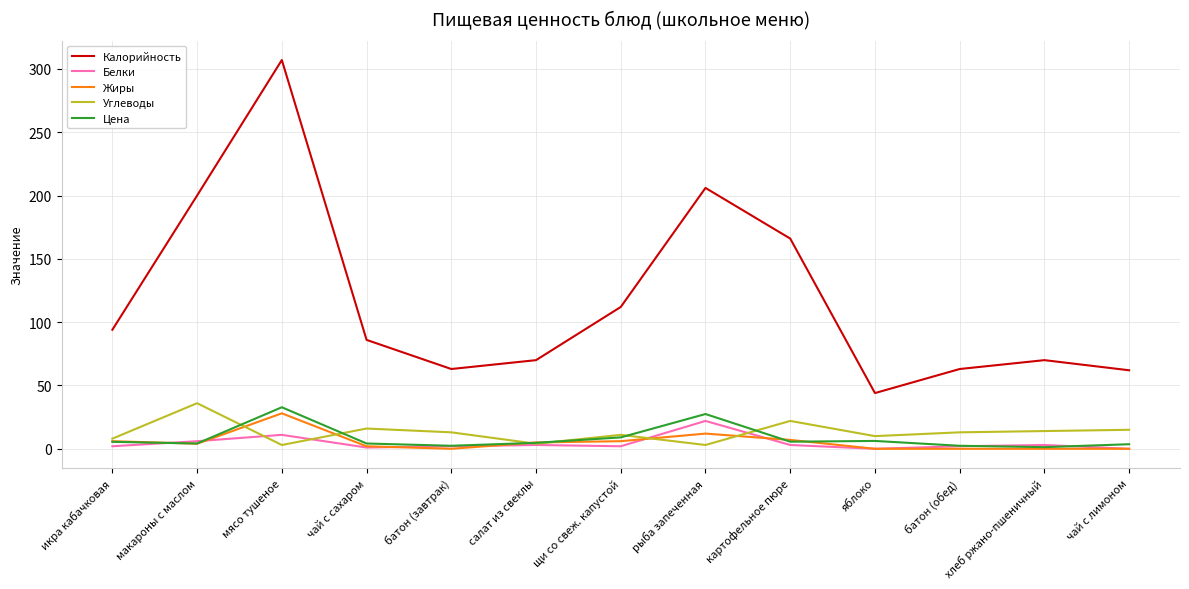

Is it true that Калорийность equals 94.0 at икра кабачковая?

True